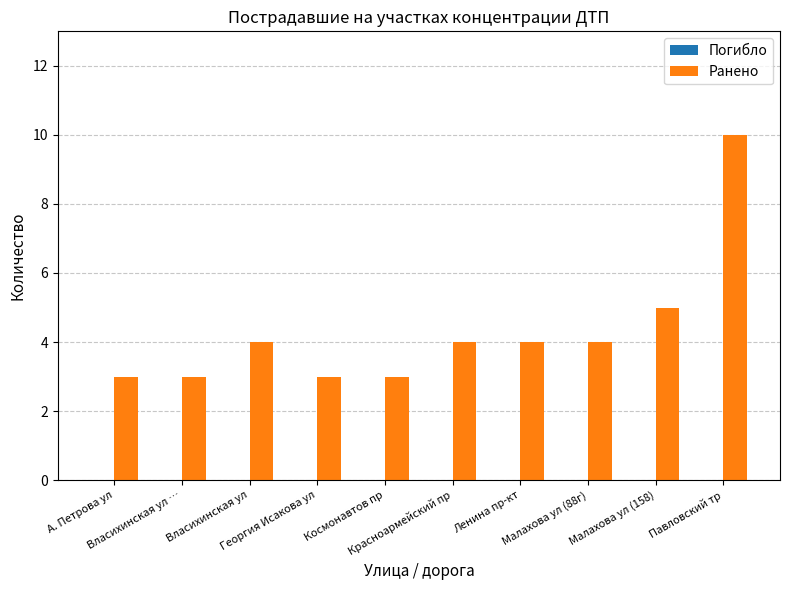

What is the maximum value shown in the chart?

10